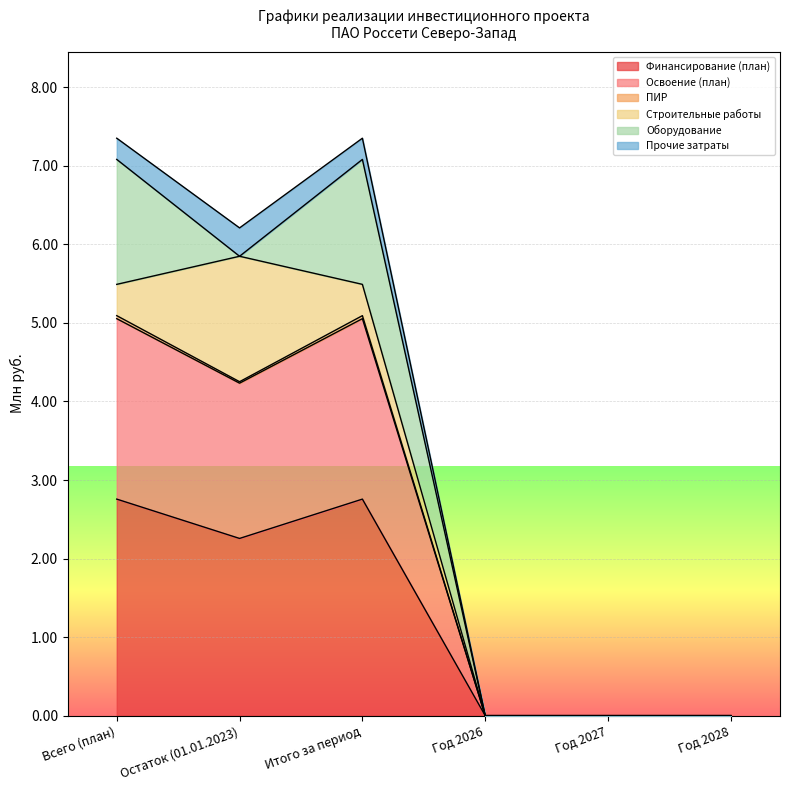

True or false: Финансирование (план) has a value of 0.0 at Год 2026.

True